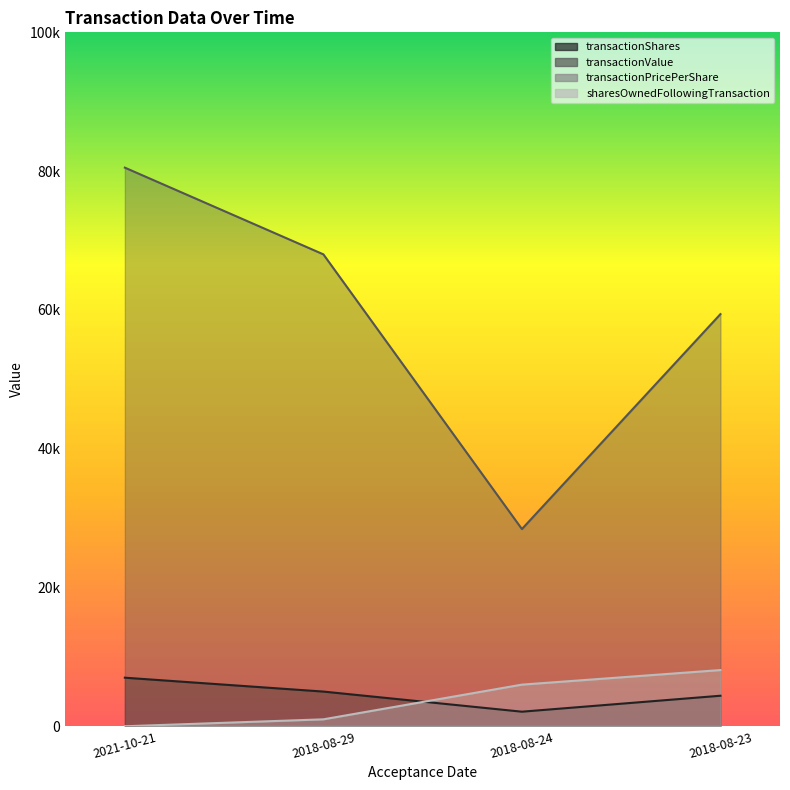

True or false: transactionShares and transactionValue cross at least once.

False